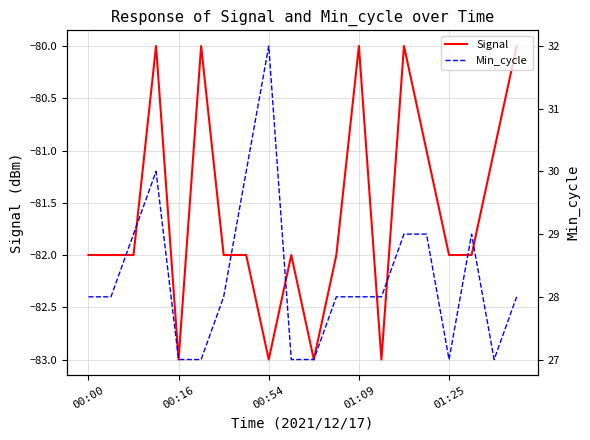

What is the maximum value shown in the chart?

32